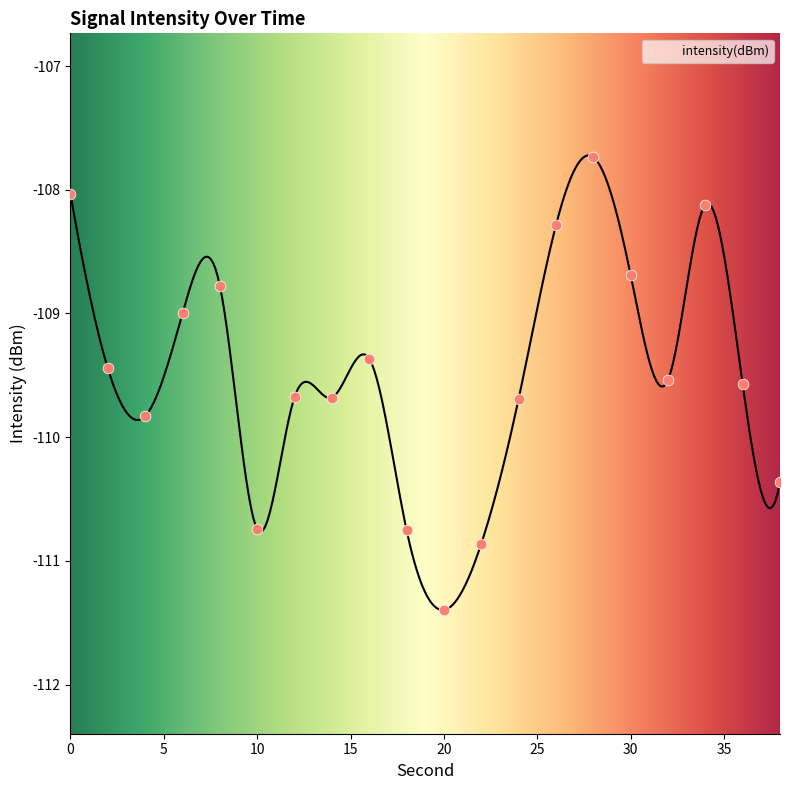

What is the change in value from 18 to 34?

+2.6